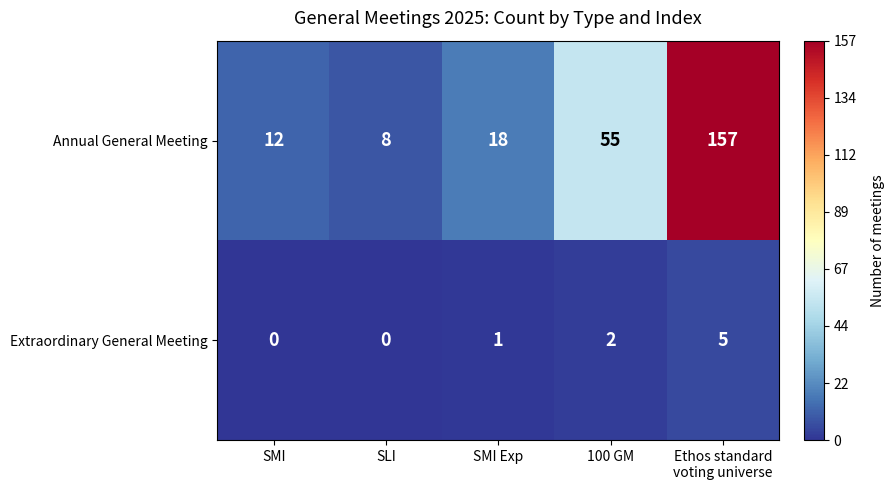

How many distinct data groups are displayed?

2